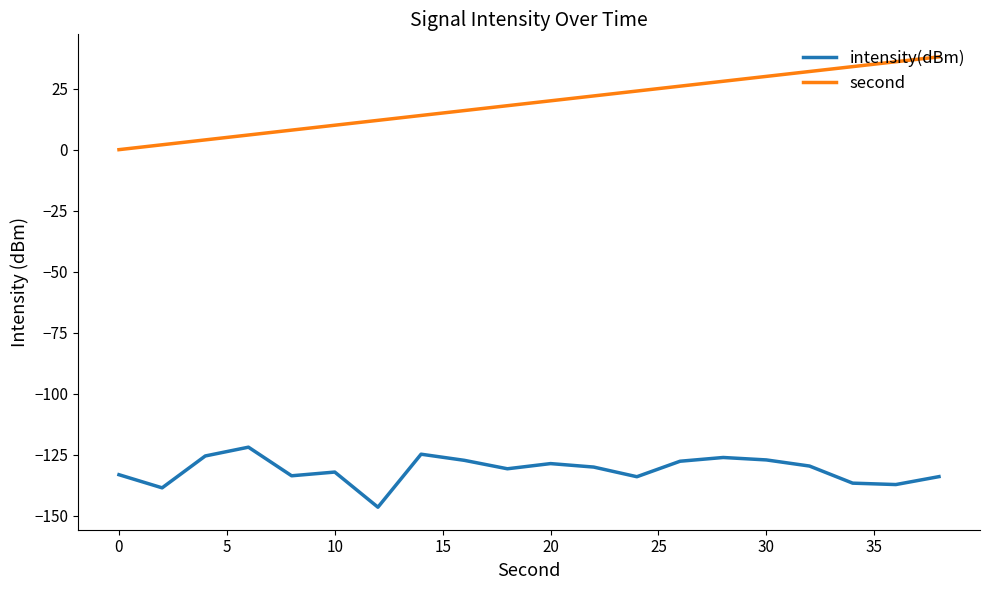

What is the maximum value for intensity(dBm)?

-121.8